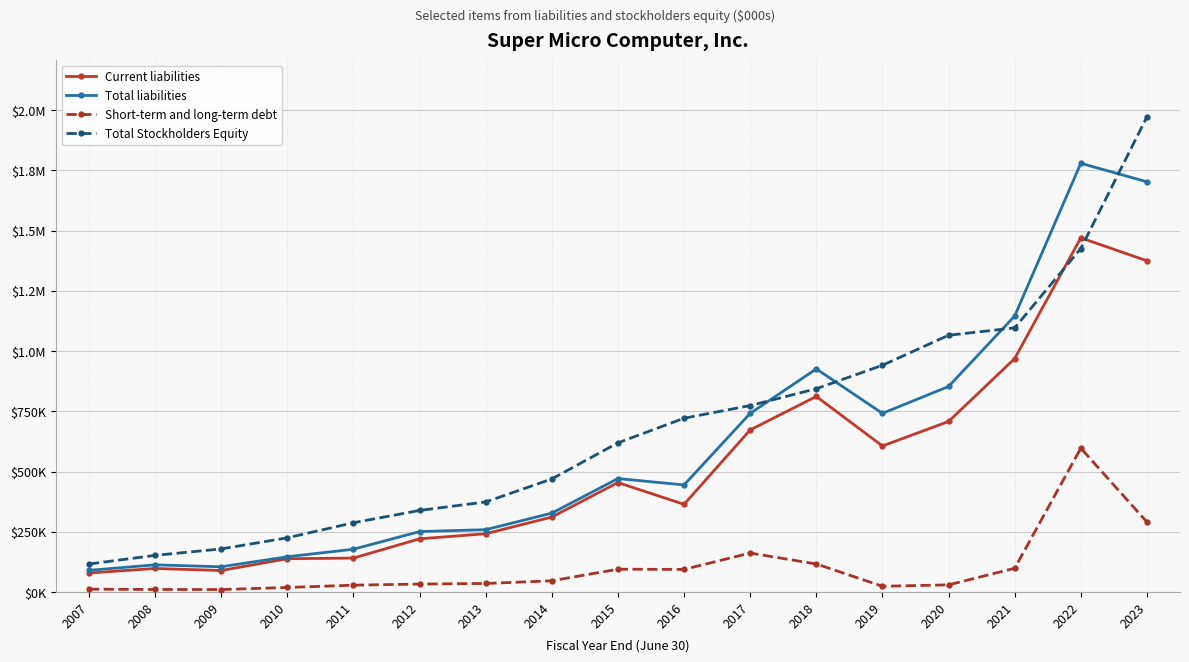

List the labels in order of Short-term and long-term debt value, smallest first.

2009, 2008, 2007, 2010, 2019, 2011, 2020, 2012, 2013, 2014, 2016, 2015, 2021, 2018, 2017, 2023, 2022